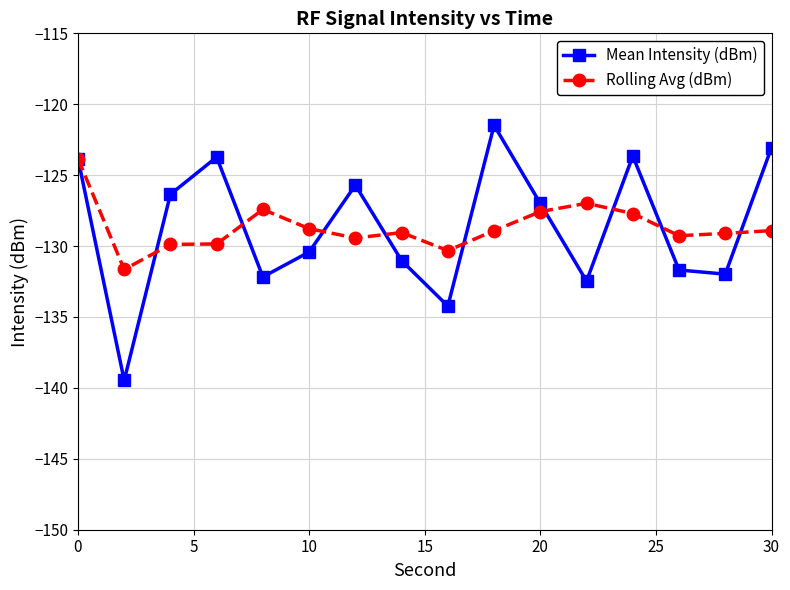

What are all the series names shown in the legend?

Mean Intensity (dBm), Rolling Avg (dBm)